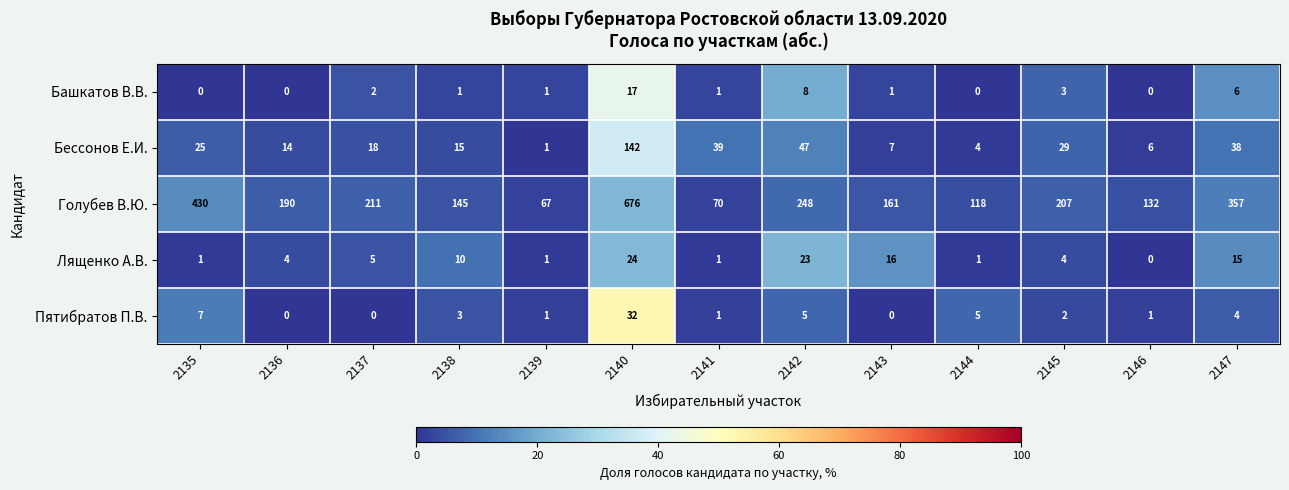

How many positive values does the Лященко А.В. series have?

12